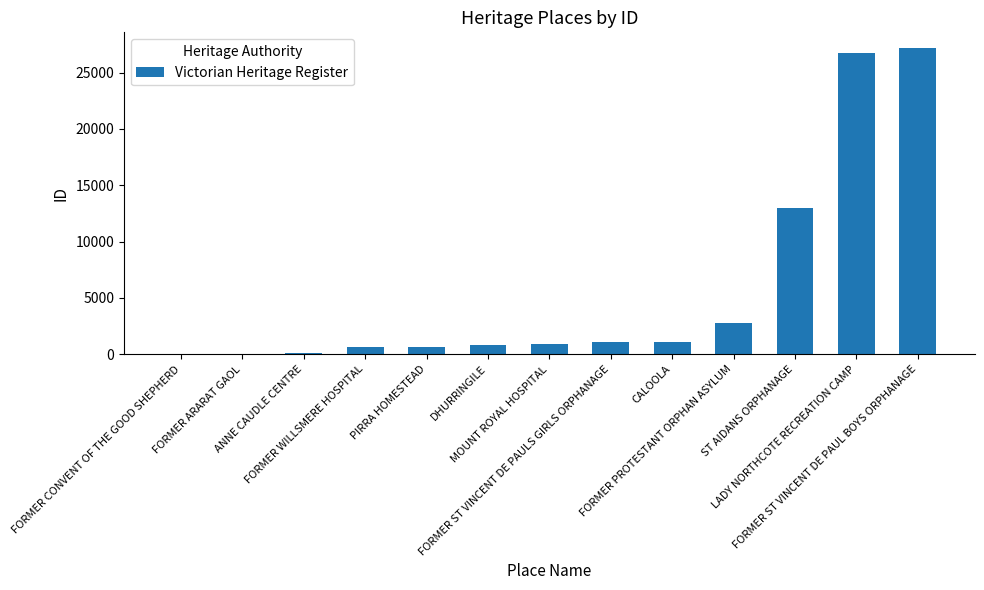

At which label is the value closest to 13605?

ST AIDANS ORPHANAGE